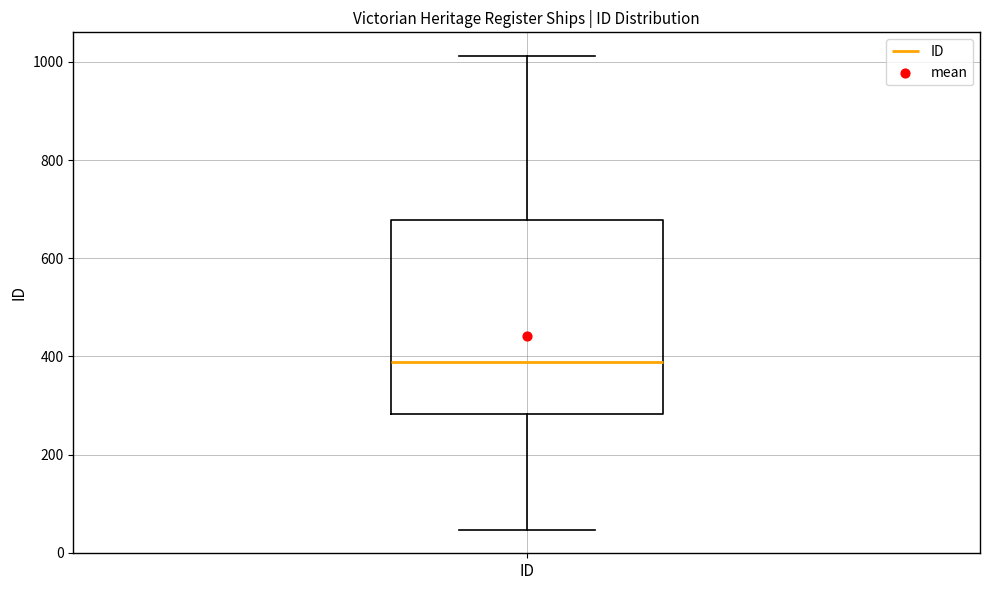

Read this box plot against the y-axis: the position of the median line, the range covered by the box, and the ends of both whiskers. The values are not printed on the chart, so give them approximately, as read against the axis.

median 380, box 280 to 680, whiskers 40 to 1020